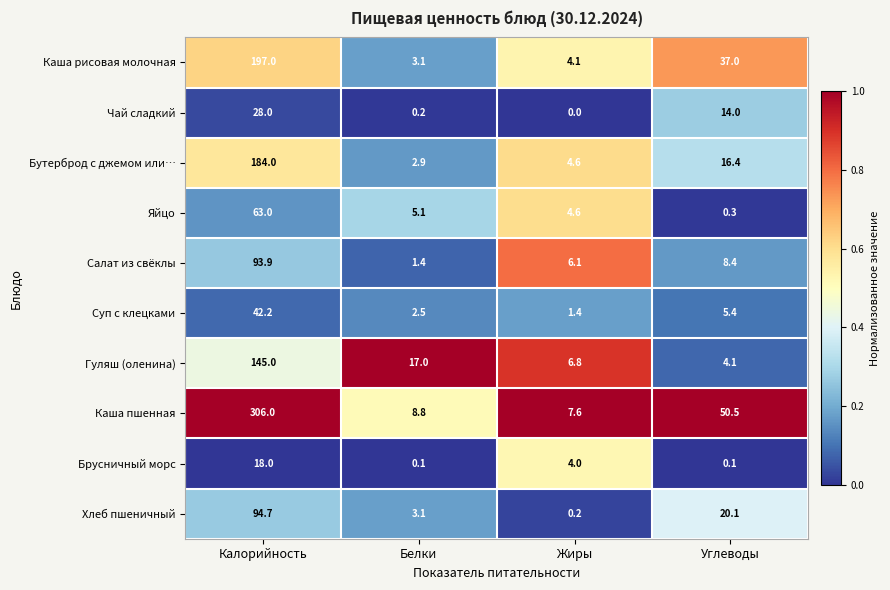

True or false: Хлеб пшеничный has a value of 11.2 at Углеводы.

False